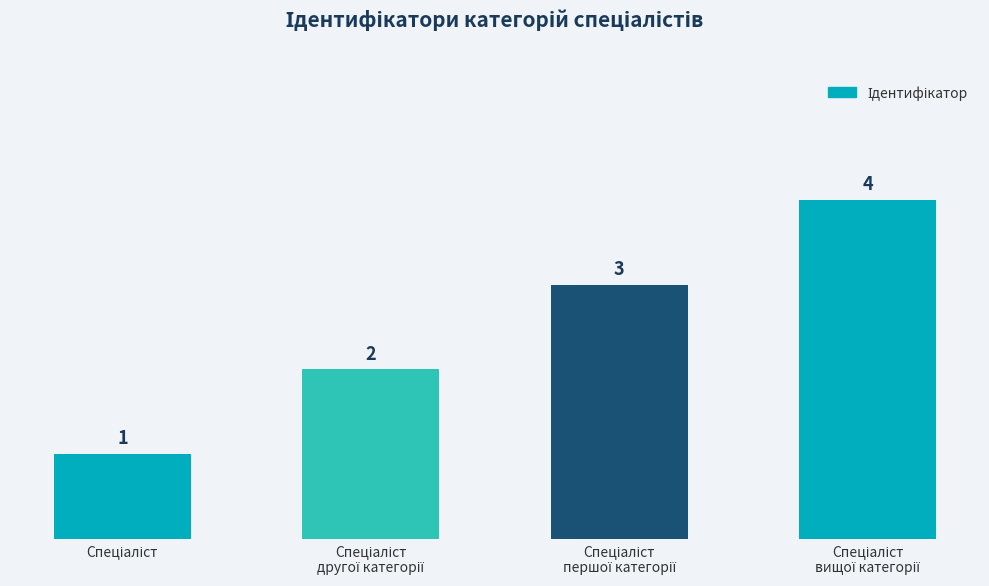

How many values are between 2 and 4?

3